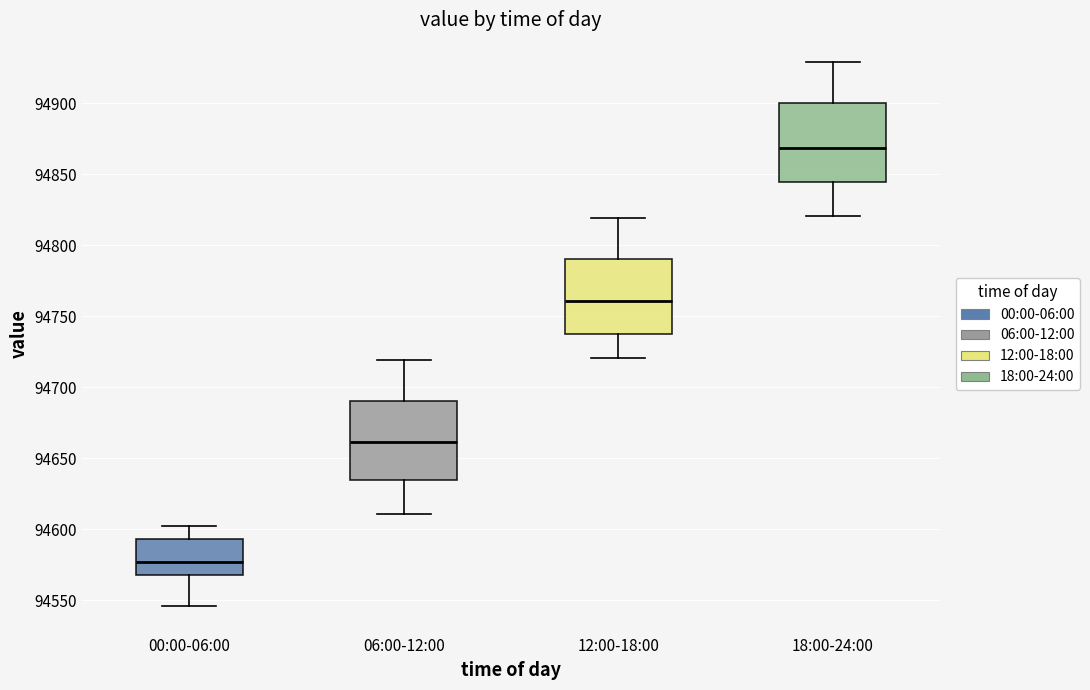

Where does the median line of the box for 18:00-24:00 sit on the y-axis? The values are not printed on the chart, so give them approximately, as read against the axis.

94870